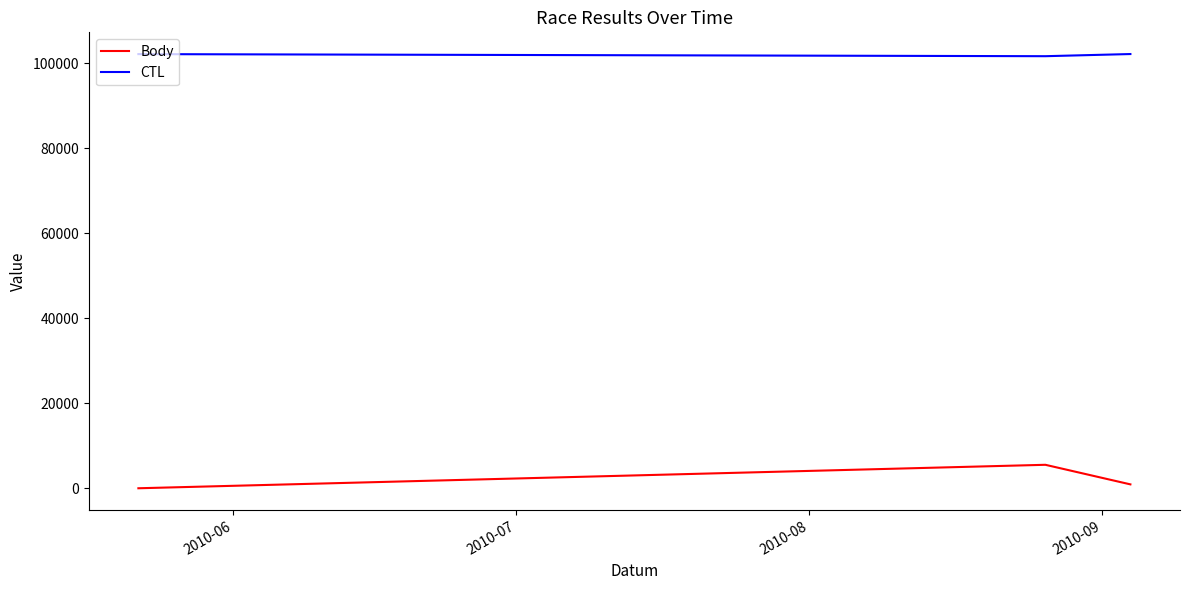

Rank the series by their maximum value, from lowest to highest.

Body, CTL